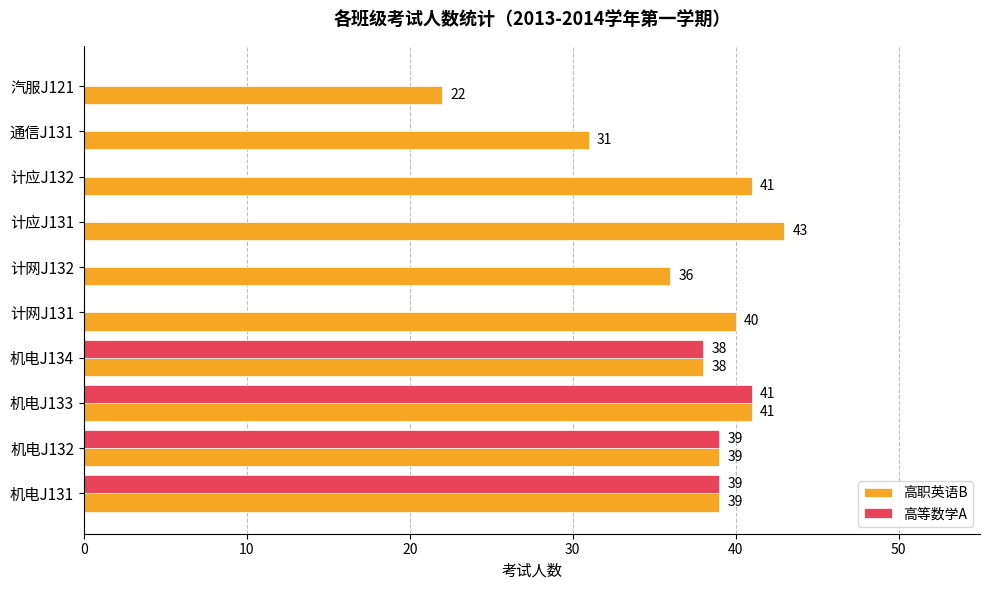

What is the sum of all 高等数学A values?

157